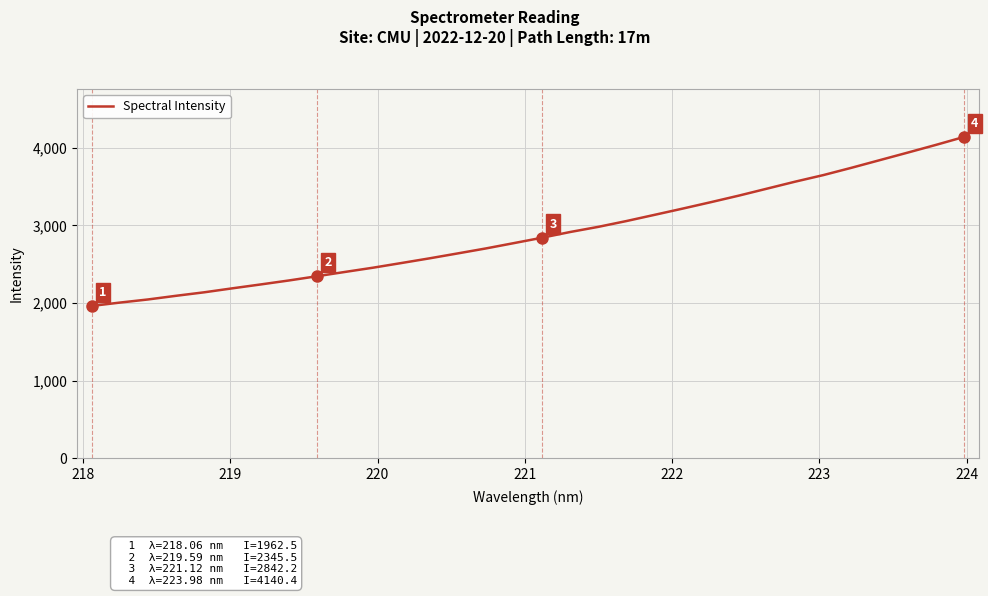

True or false: there are more than 1 points higher than both neighbors.

False